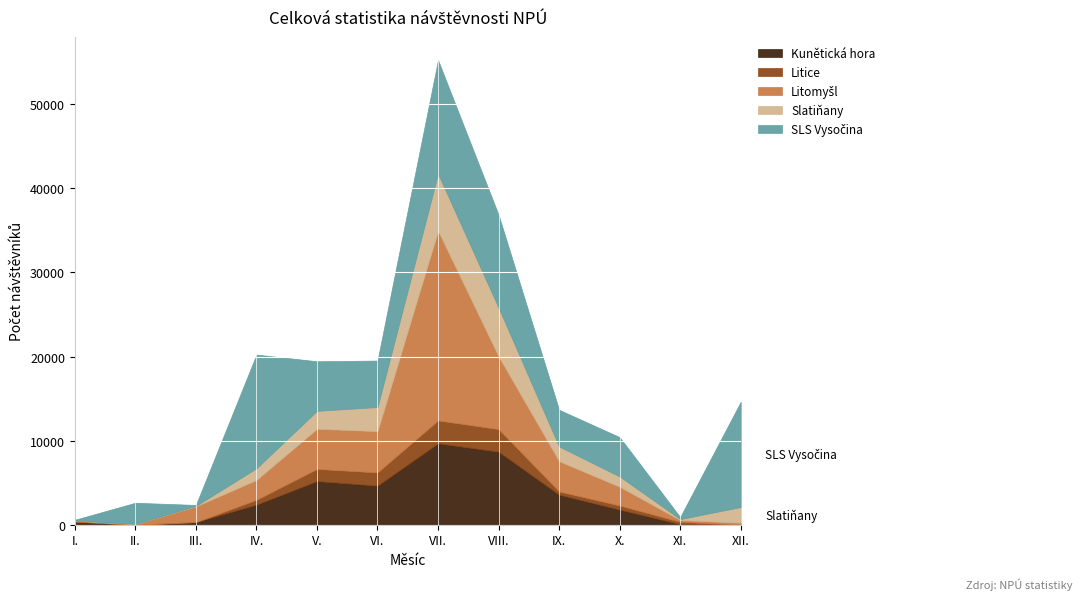

The value of Kunětická hora at VIII. is 8690. True or false?

True